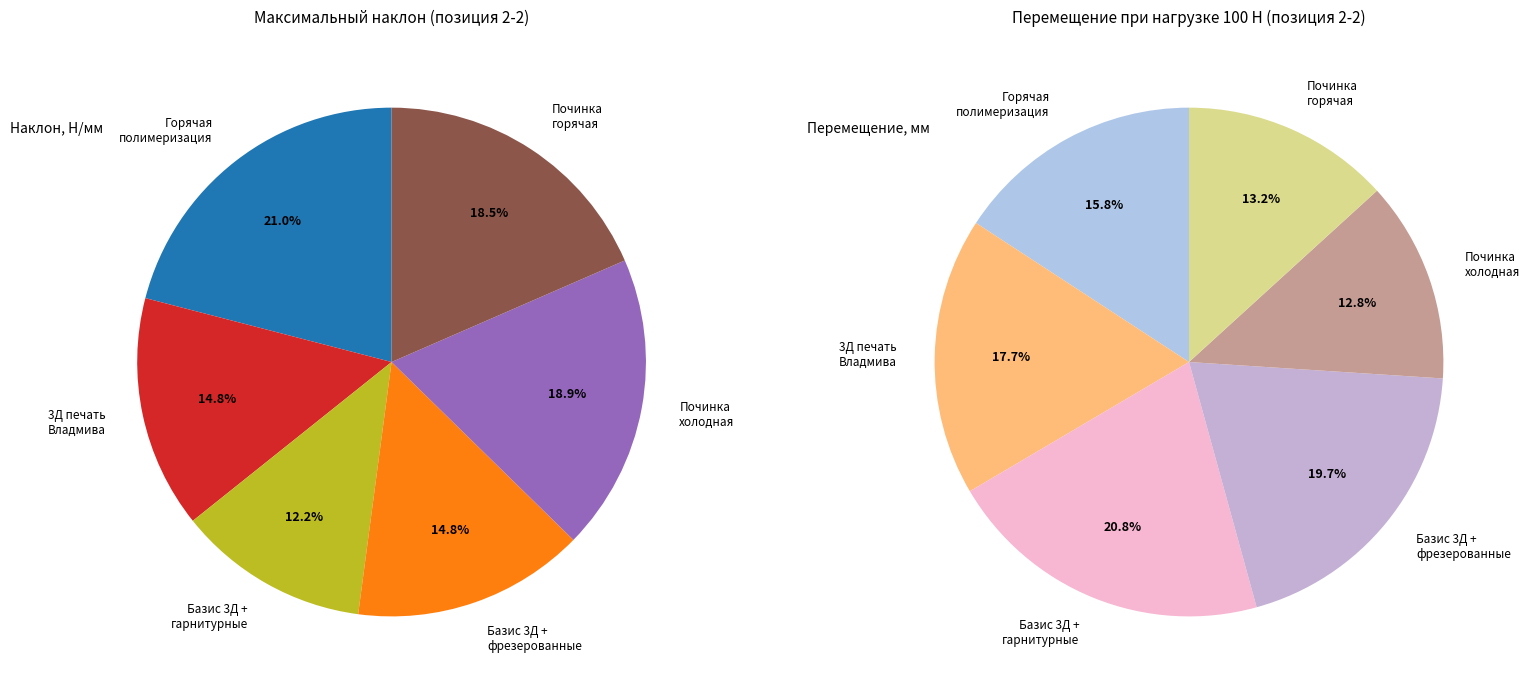

The Починка холодная полимеризация slice represents 9% of the pie. True or false?

False